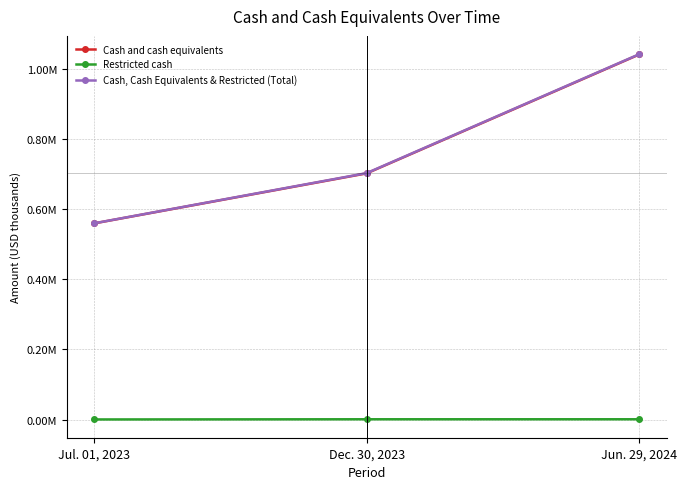

At which label does Cash and cash equivalents first exceed 702148?

Jun. 29, 2024